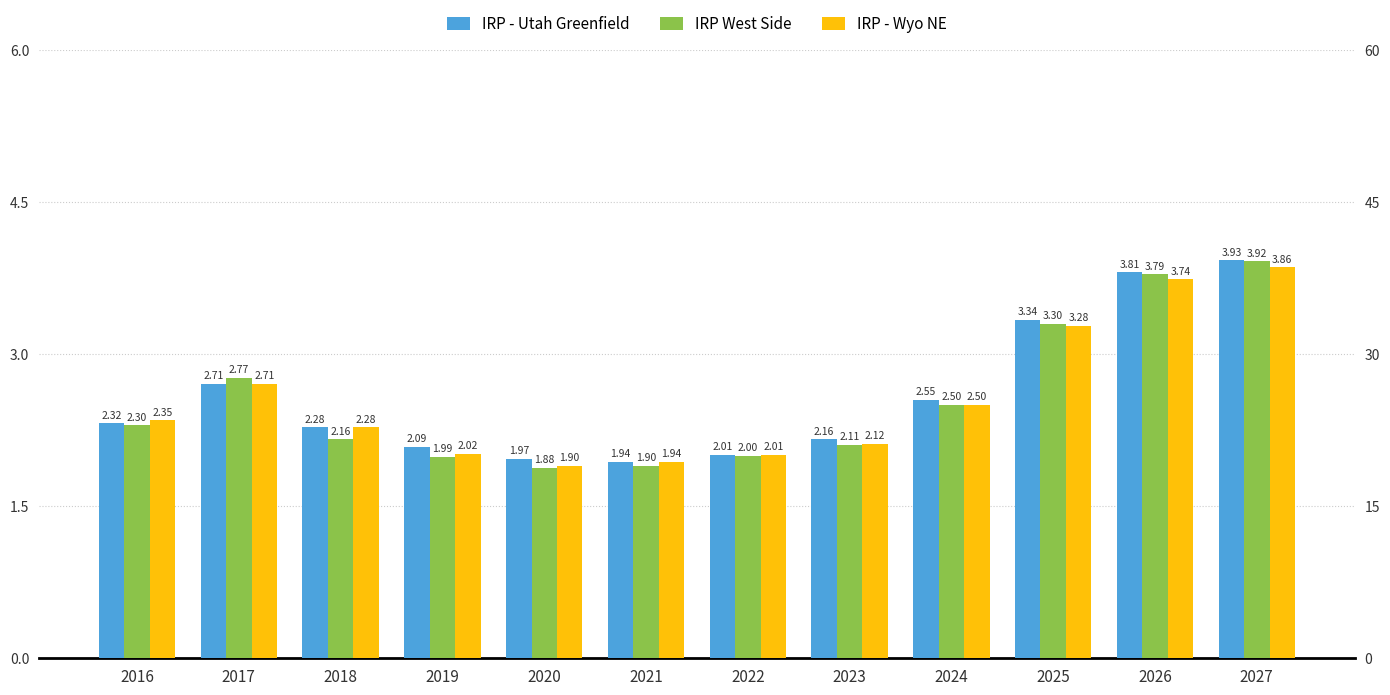

How many distinct data groups are displayed?

3